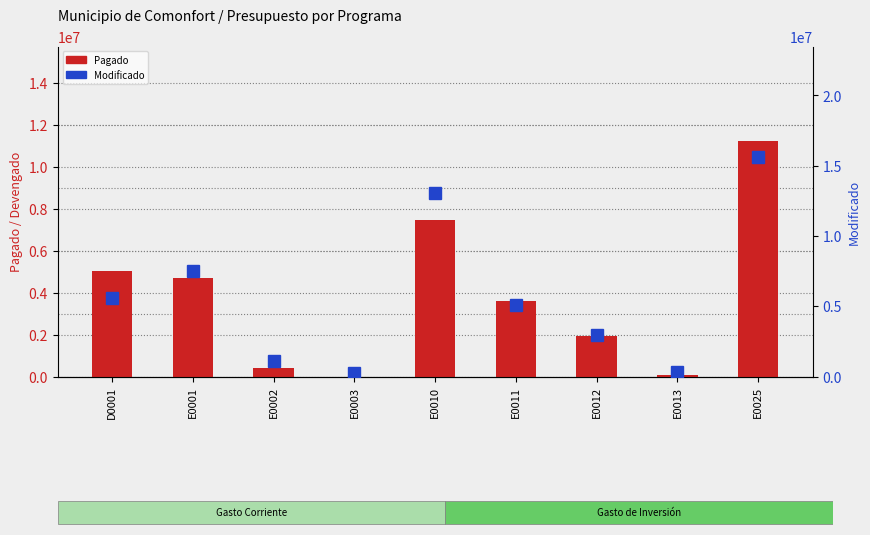

What is the difference between the Pagado values at E0002 and E0010?

7055845.4